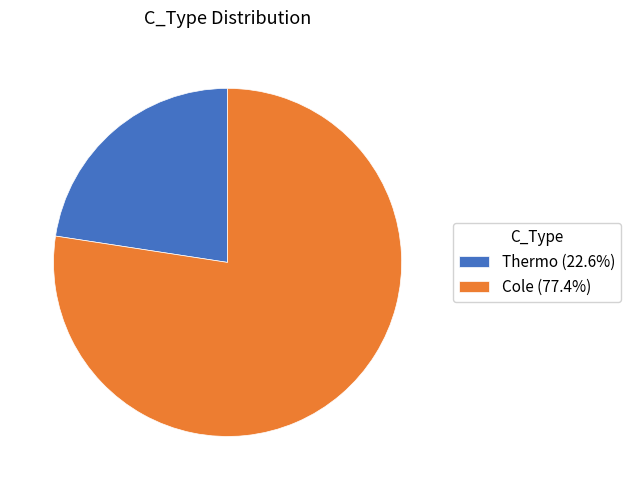

The Cole slice represents 77% of the pie. True or false?

True